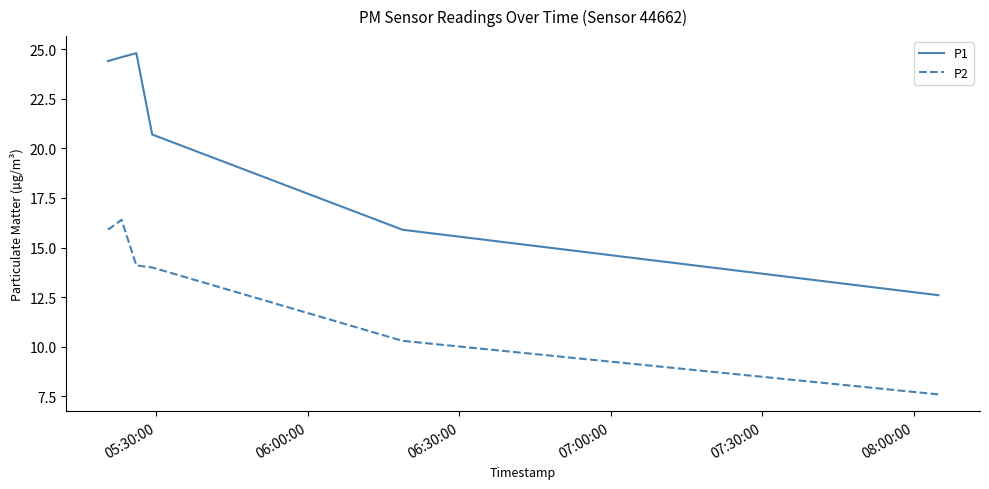

Which series has the largest total across all categories?

P1